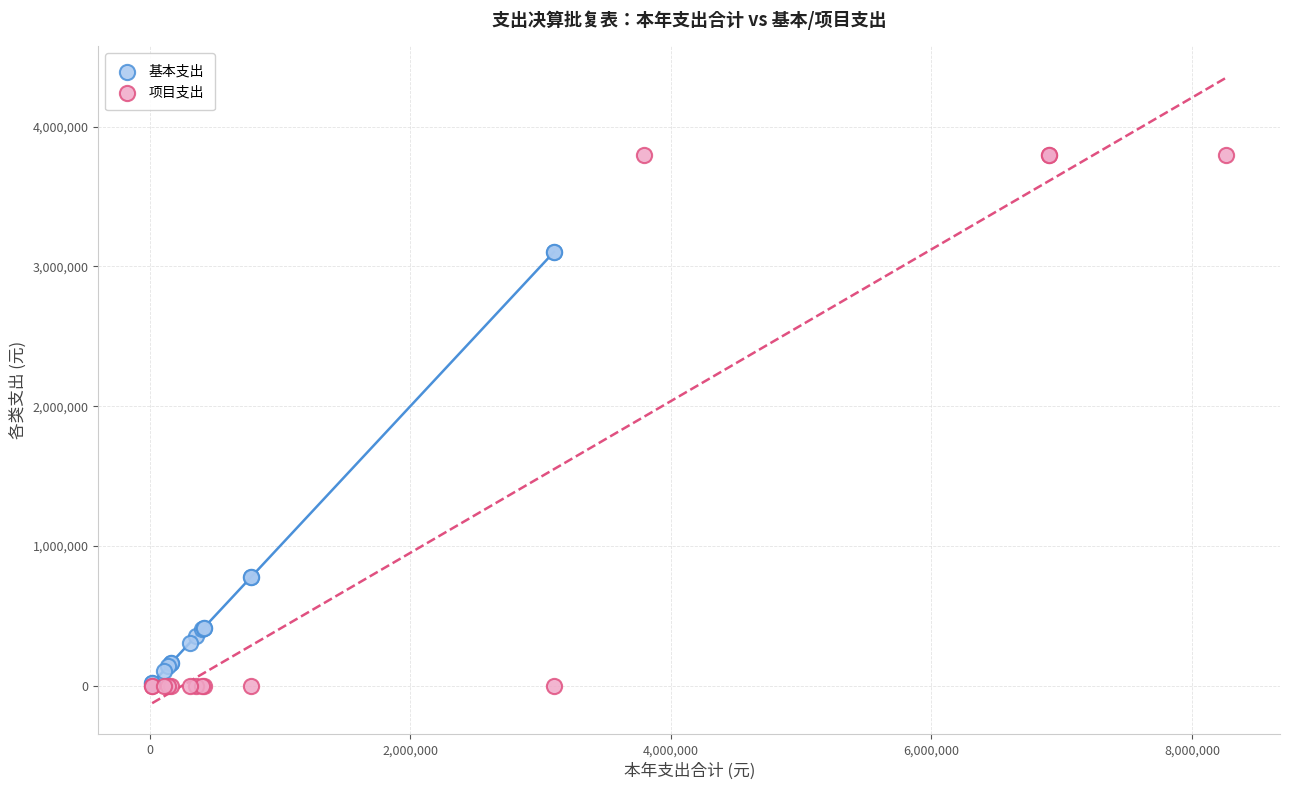

Which series has the largest Y range (max minus min)?

项目支出